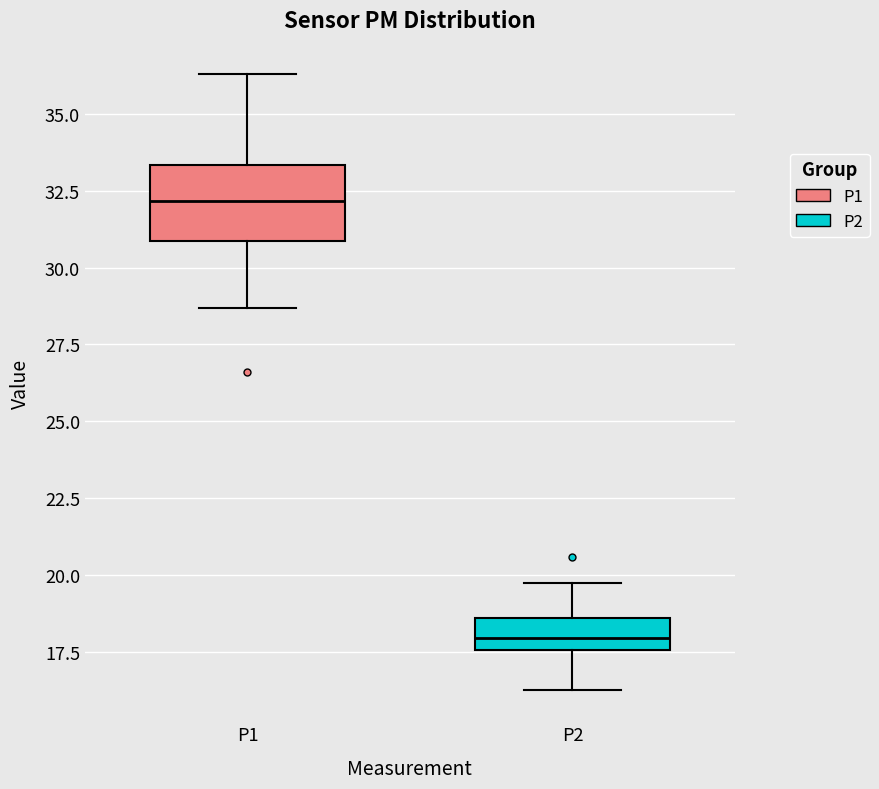

Reading left to right, read every box against the y-axis: the position of its median line, the range the box covers, and the ends of its whiskers. The values are not printed on the chart, so give them approximately, as read against the axis.

P1: median 32.0, box 31.0 to 33.5, whiskers 28.5 to 36.5
P2: median 18.0, box 17.5 to 18.5, whiskers 16.5 to 19.5